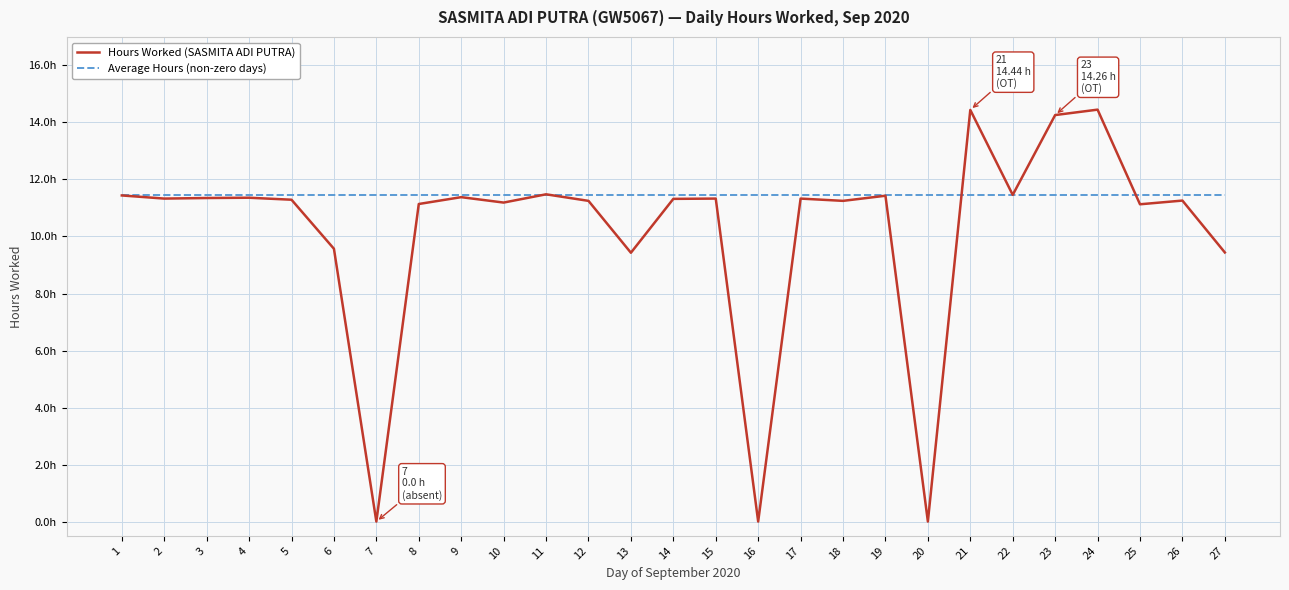

Reading left to right, what are all the values shown in this chart?

Hours Worked (SASMITA ADI PUTRA): 11.4	11.3	11.3	11.4	11.3	9.6	0.0	11.1	11.4	11.2	11.5	11.2	9.4	11.3	11.3	0.0	11.3	11.2	11.4	0.0	14.4	11.5	14.3	14.4	11.1	11.3	9.4
Average Hours (non-zero days): 11.5	11.5	11.5	11.5	11.5	11.5	11.5	11.5	11.5	11.5	11.5	11.5	11.5	11.5	11.5	11.5	11.5	11.5	11.5	11.5	11.5	11.5	11.5	11.5	11.5	11.5	11.5